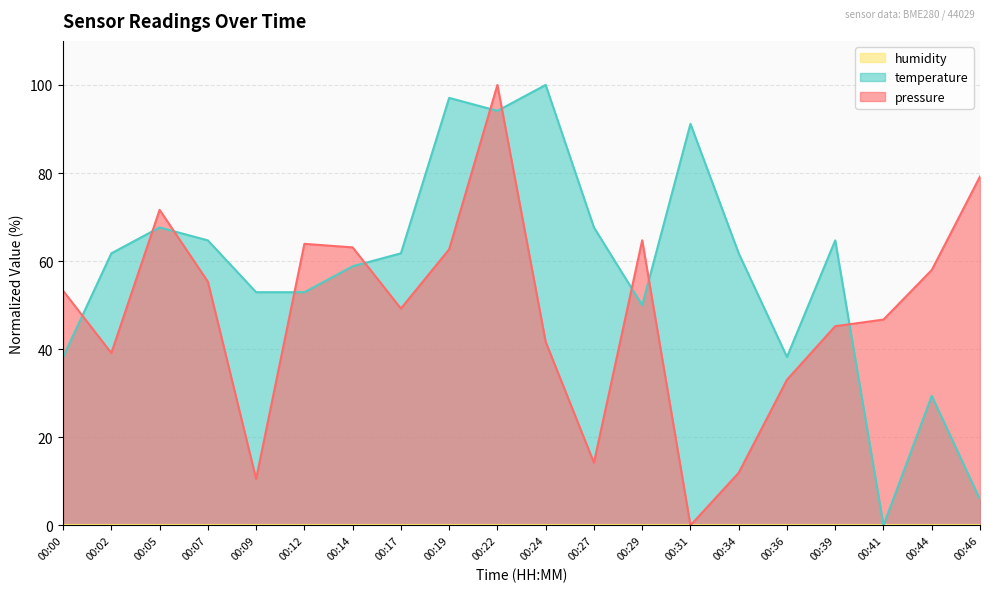

Which has a higher value, 00:46 or 00:39?

00:46